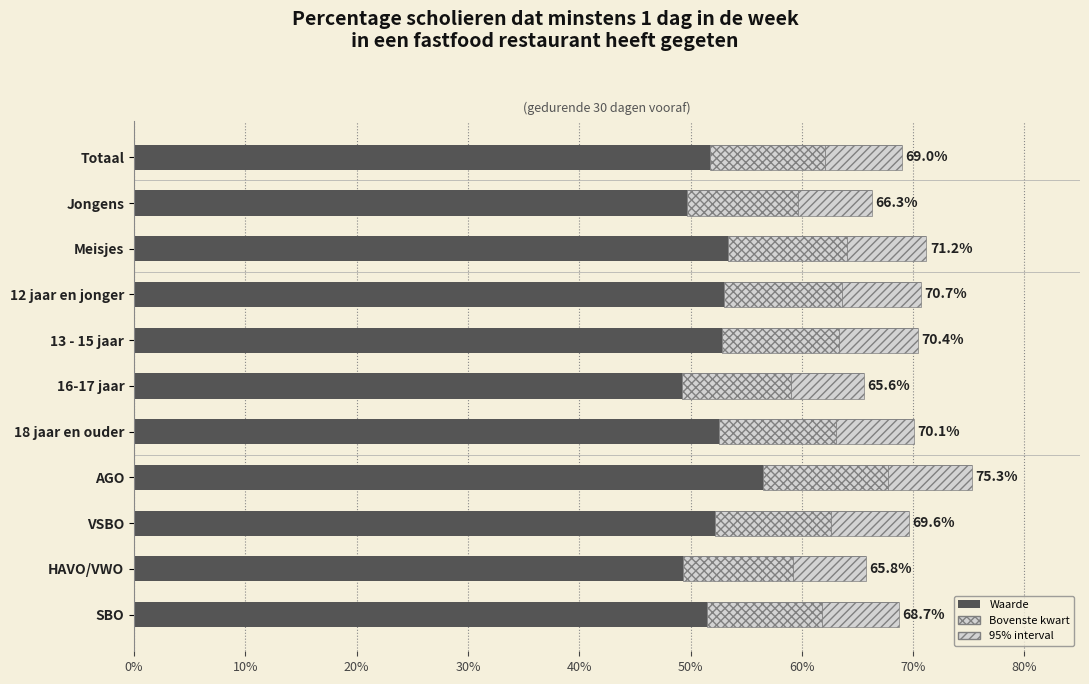

What is the greatest value displayed?

0.8